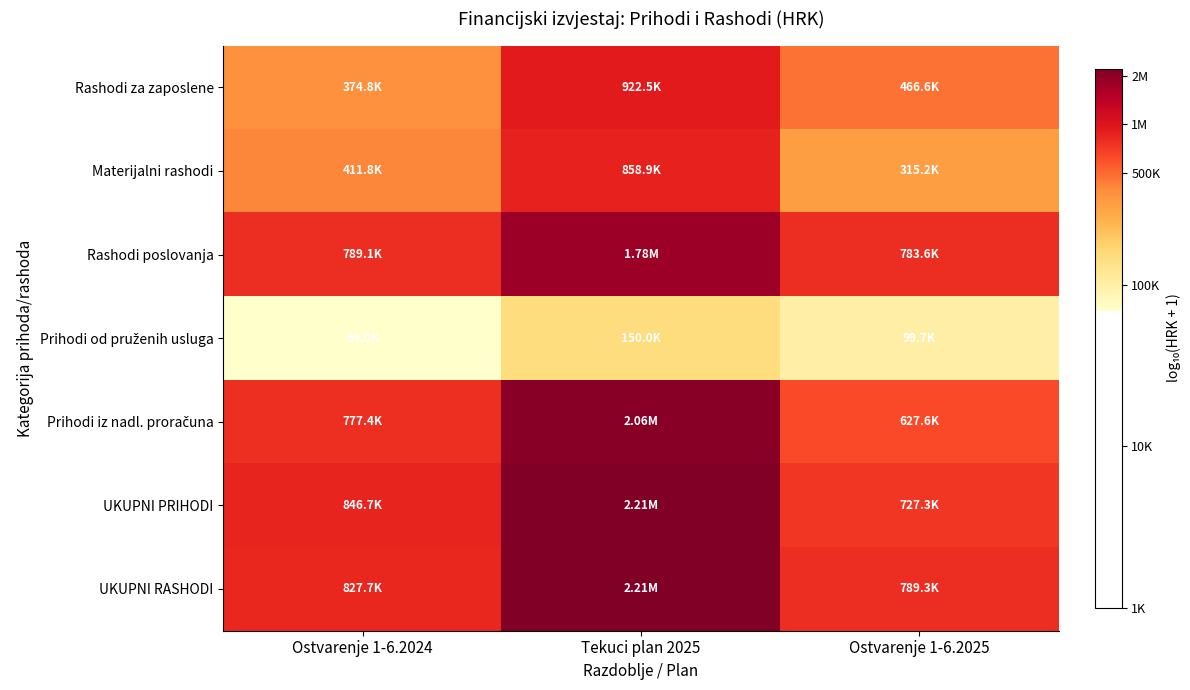

Which series has the largest total across all categories?

UKUPNI RASHODI